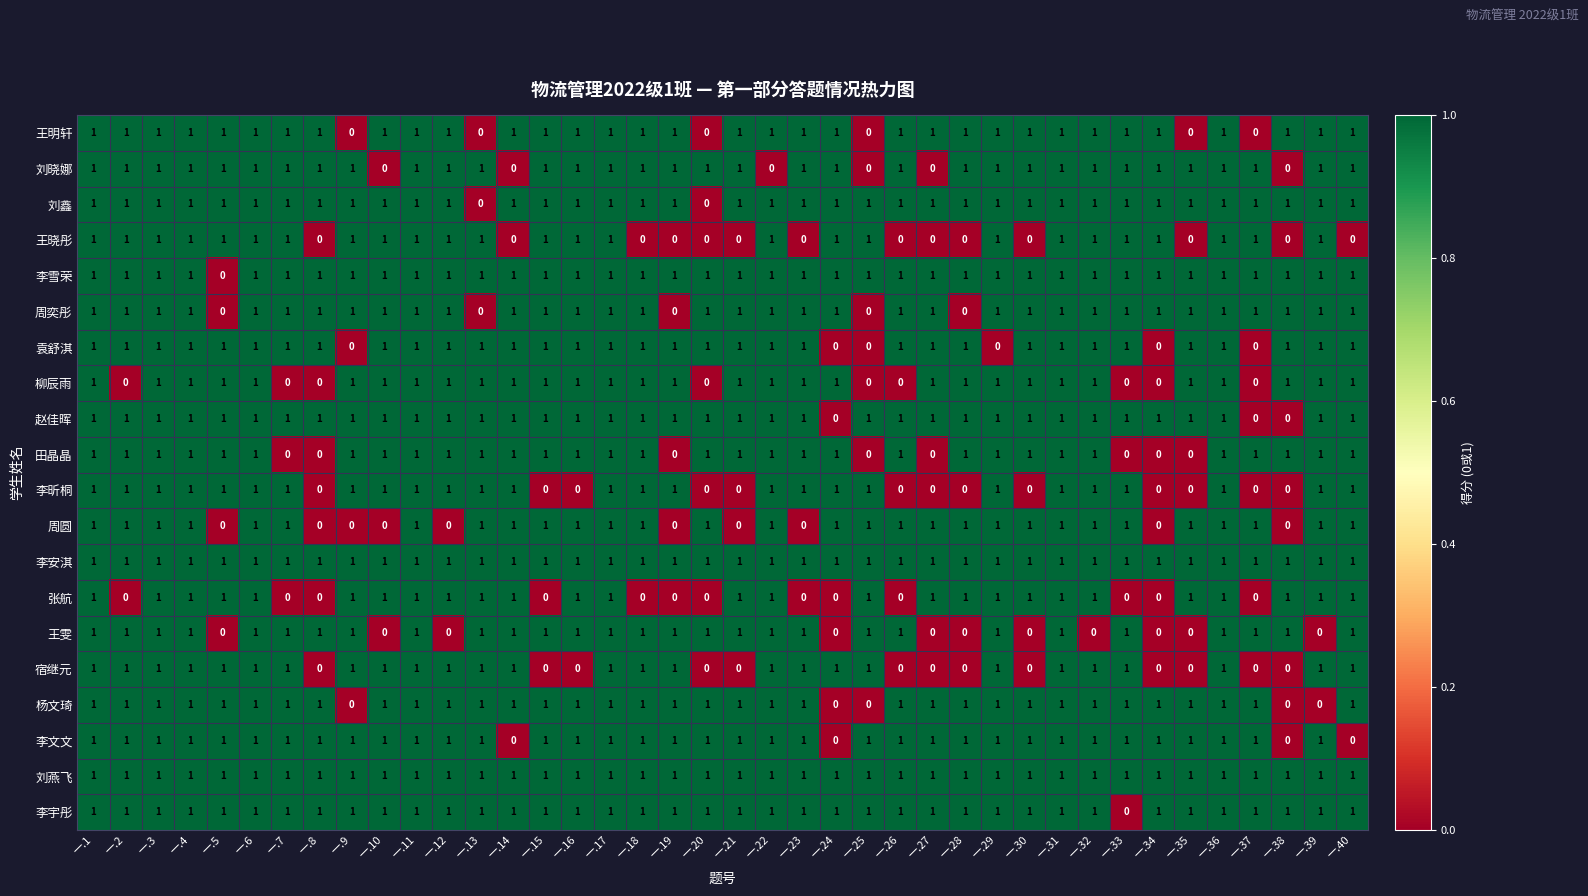

At how many categories does at least one series exceed 0?

40